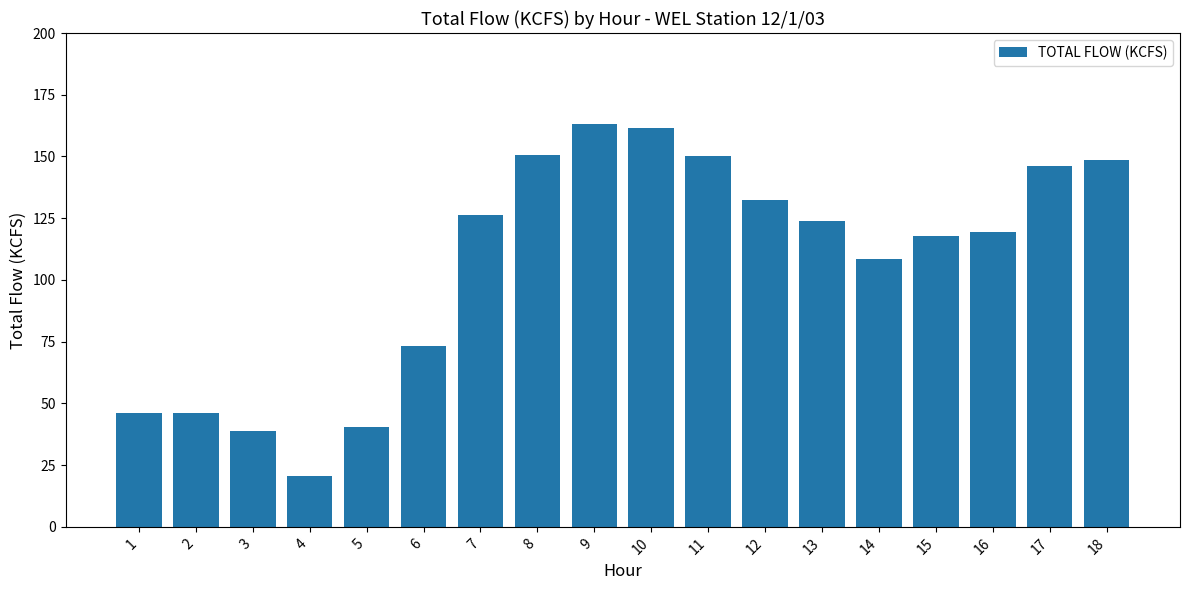

What is the change in value from 6 to 18?

+75.5